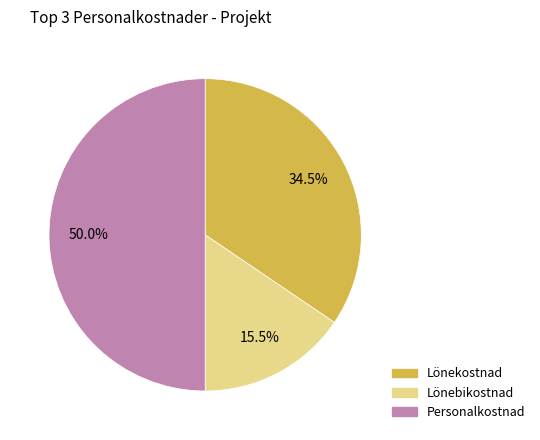

What is the smallest slice in the pie chart?

Lönebikostnad